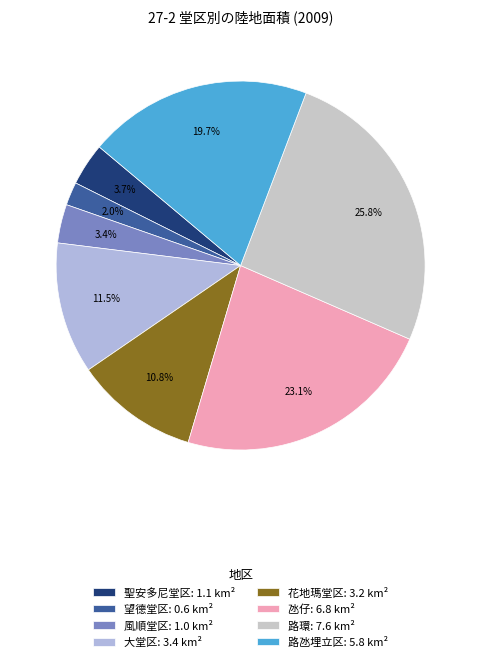

To the nearest percent, what is the difference between the largest and smallest slice percentages?

24%